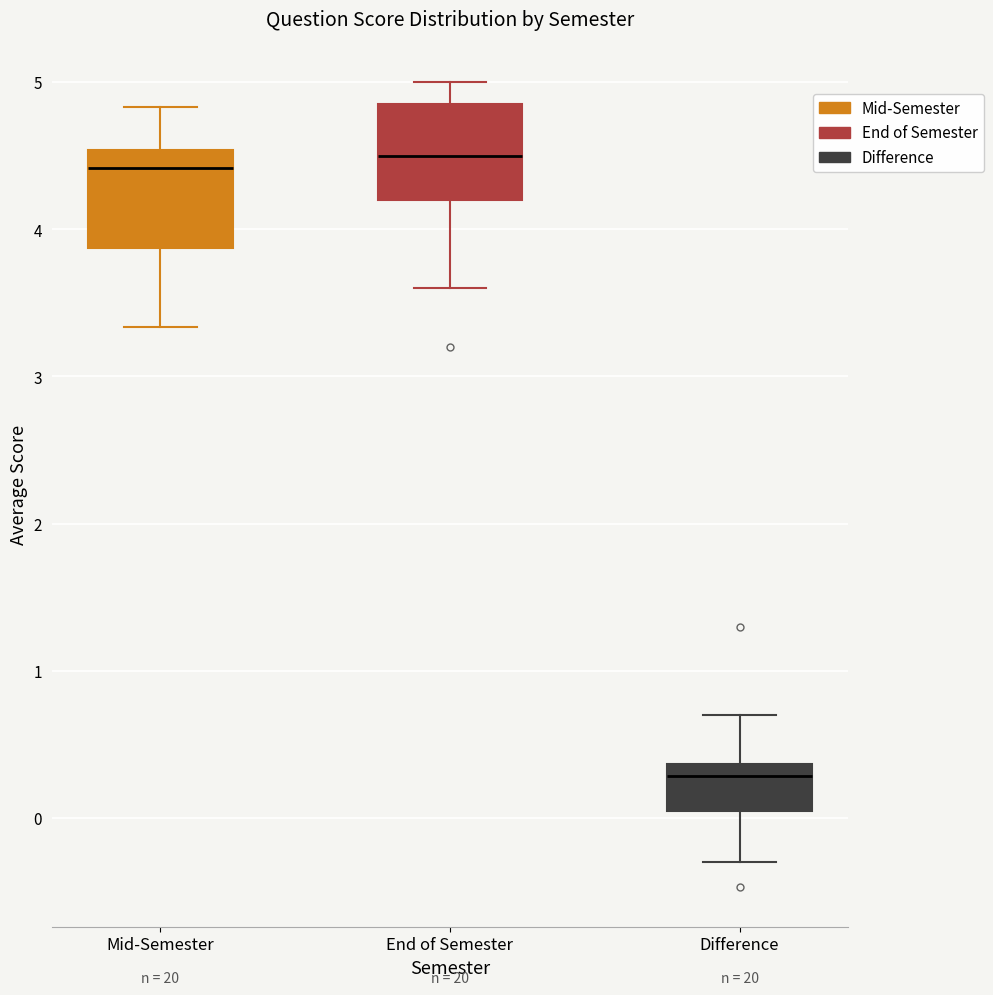

Reading left to right, read every box against the y-axis: the position of its median line, the range the box covers, and the ends of its whiskers. The values are not printed on the chart, so give them approximately, as read against the axis.

Mid-Semester: median 4.4, box 3.9 to 4.5, whiskers 3.3 to 4.8
End of Semester: median 4.5, box 4.2 to 4.9, whiskers 3.6 to 5.0
Difference: median 0.3, box 0.1 to 0.4, whiskers -0.3 to 0.7